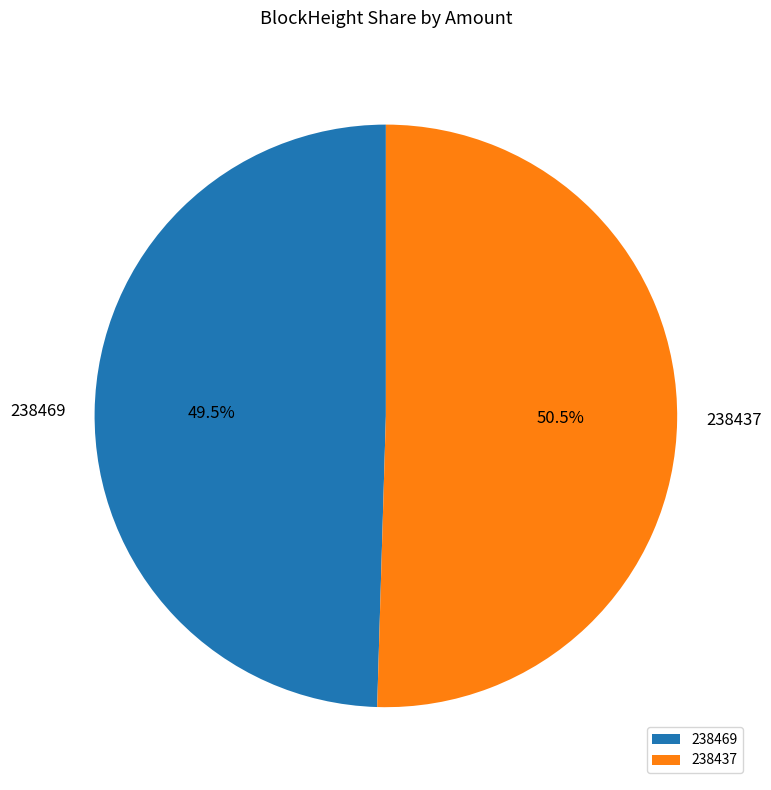

Does 238469 account for over 50% of the chart?

No